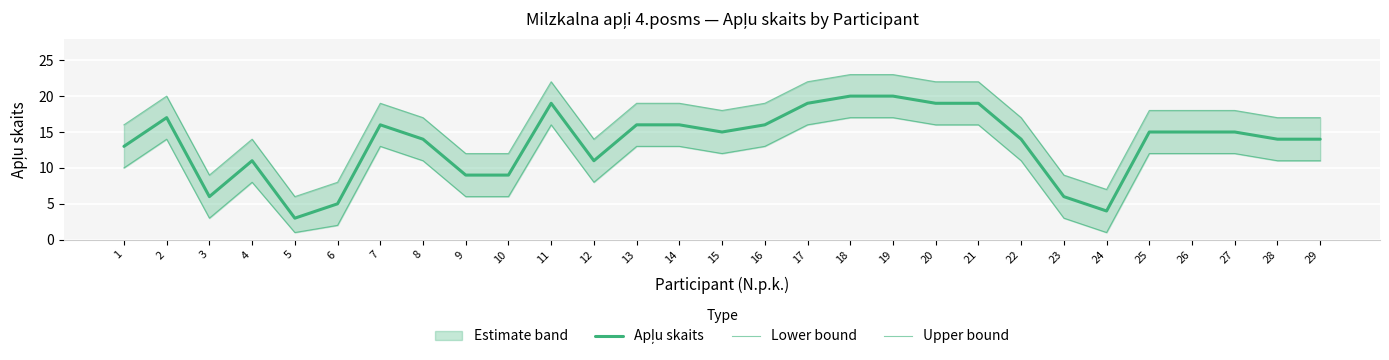

True or false: Apļu skaits has a value of 4 at 24.

True